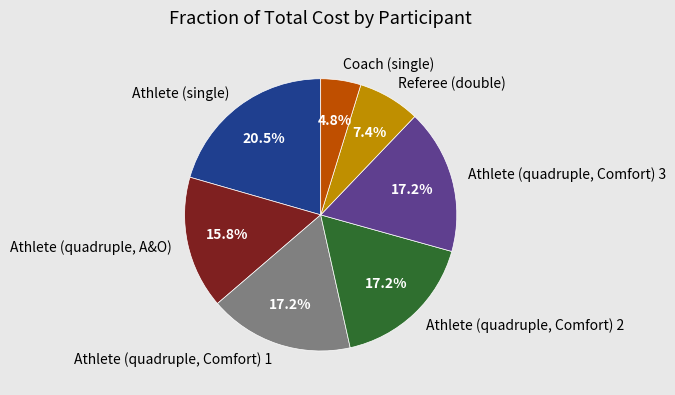

Which category has the biggest portion of the pie?

Athlete (single)